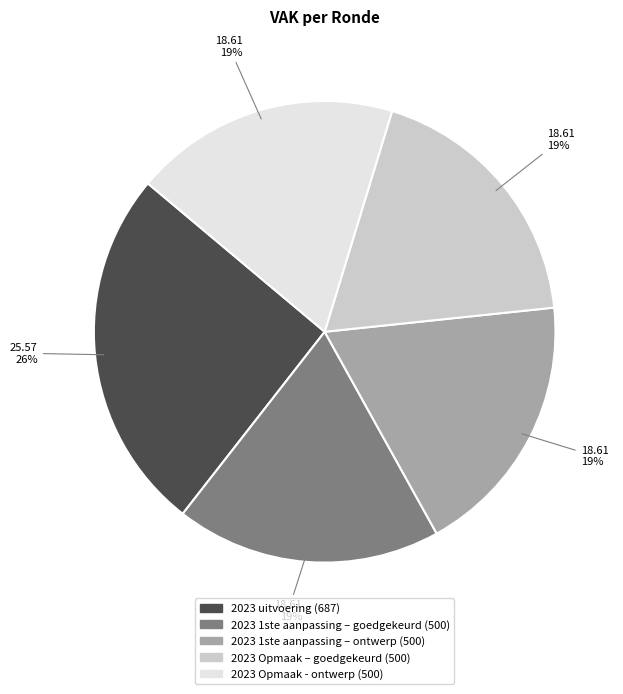

Which slice is the largest?

2023 uitvoering